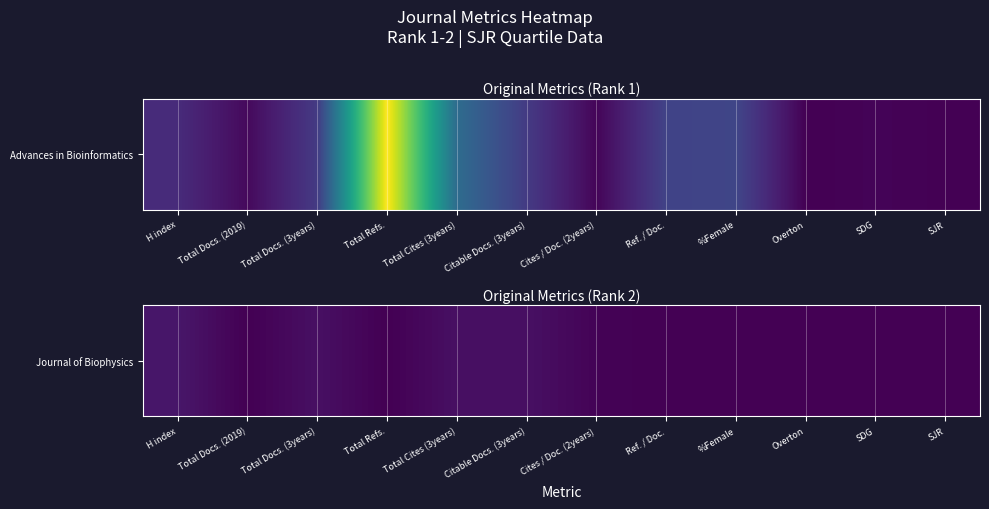

Rank the categories by value from highest to lowest.

H index, Total Docs. (3years), Total Cites (3years), Citable Docs. (3years), Cites / Doc. (2years), SJR, Total Docs. (2019), Total Refs., Ref. / Doc., %Female, Overton, SDG